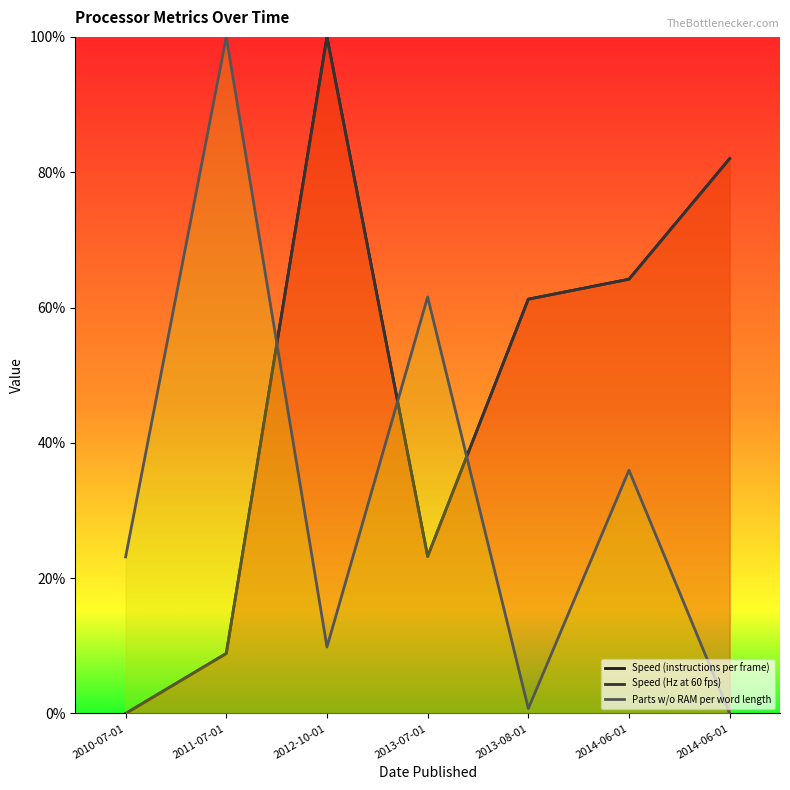

Which has a higher value, 2014-06-01 or 2010-07-01?

2014-06-01